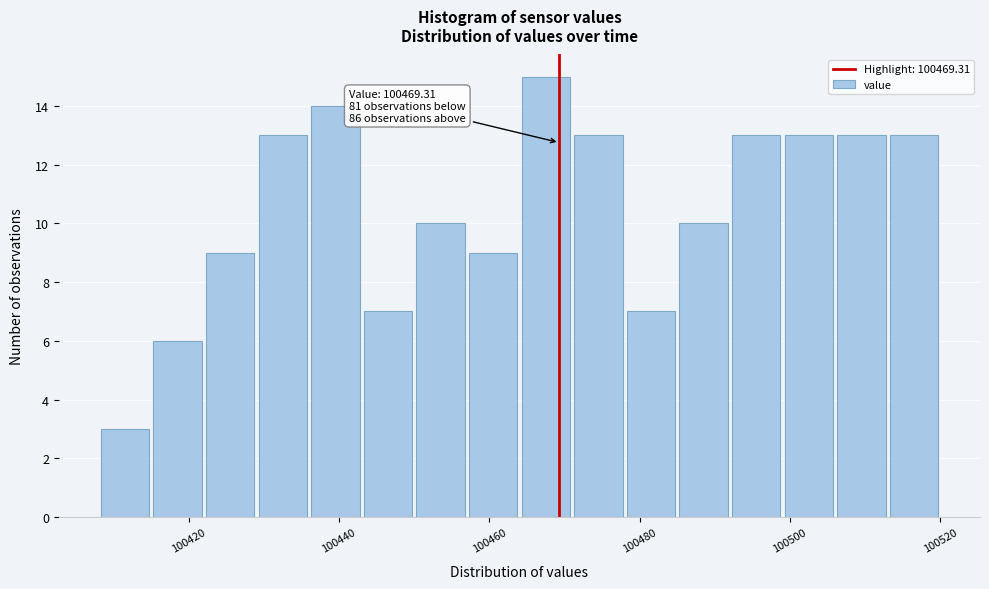

Read against the x-axis, roughly where is the centre of the tallest bar?

100468